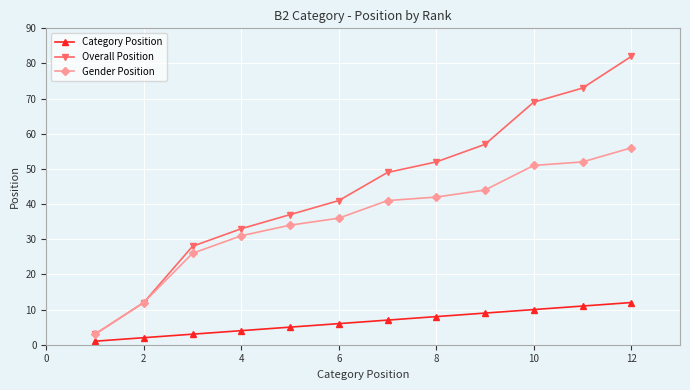

True or false: Overall Position has more than 0 interior local peaks.

False